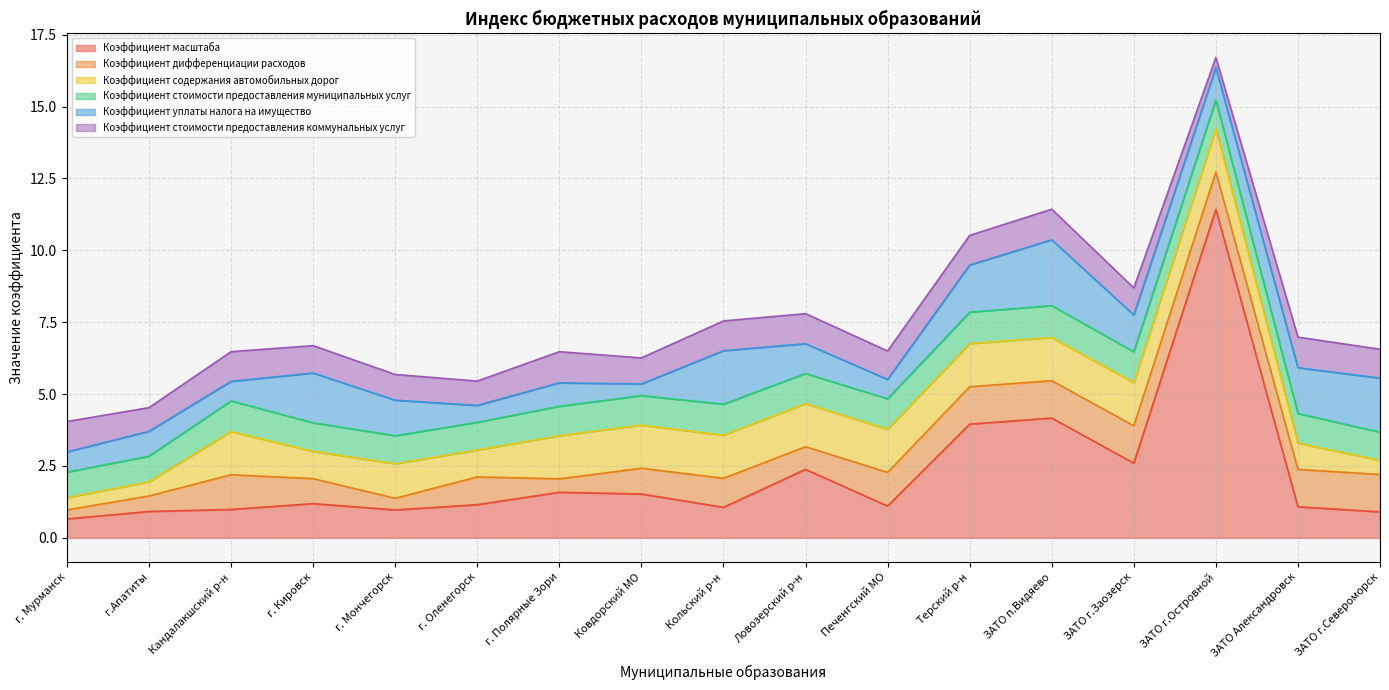

How many categories are shown in the chart?

17